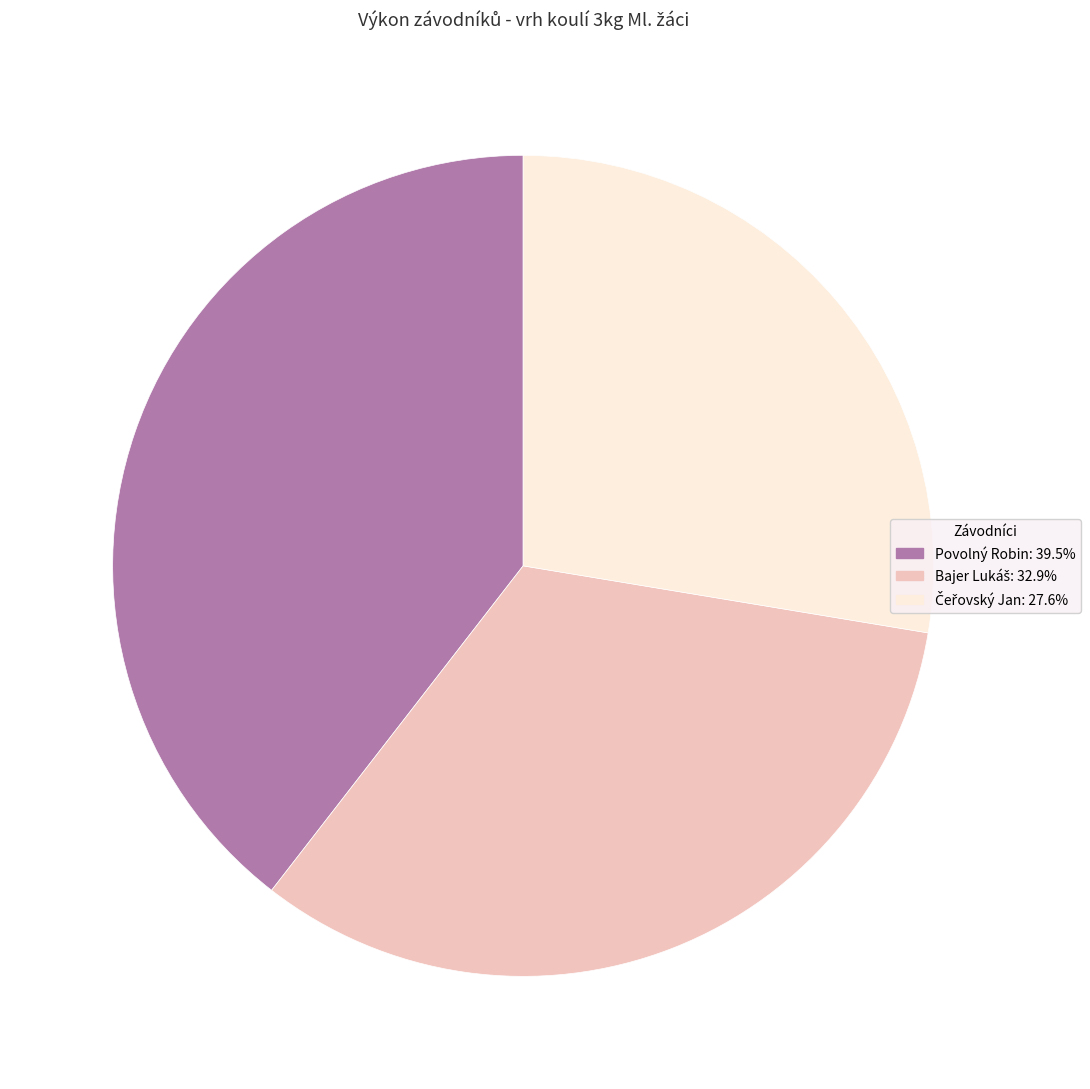

Is it true that Povolný Robin is 26% of the pie?

False